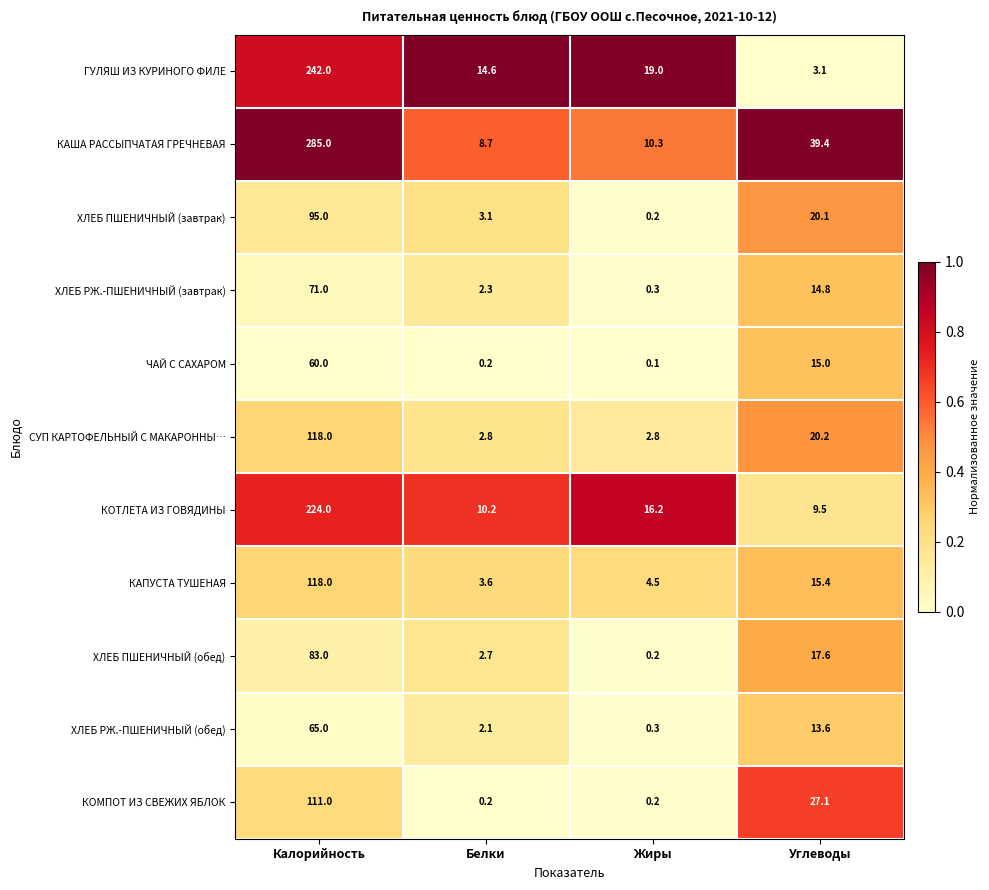

What is the difference between the maximum and minimum values in the ГУЛЯШ ИЗ КУРИНОГО ФИЛЕ series?

238.9